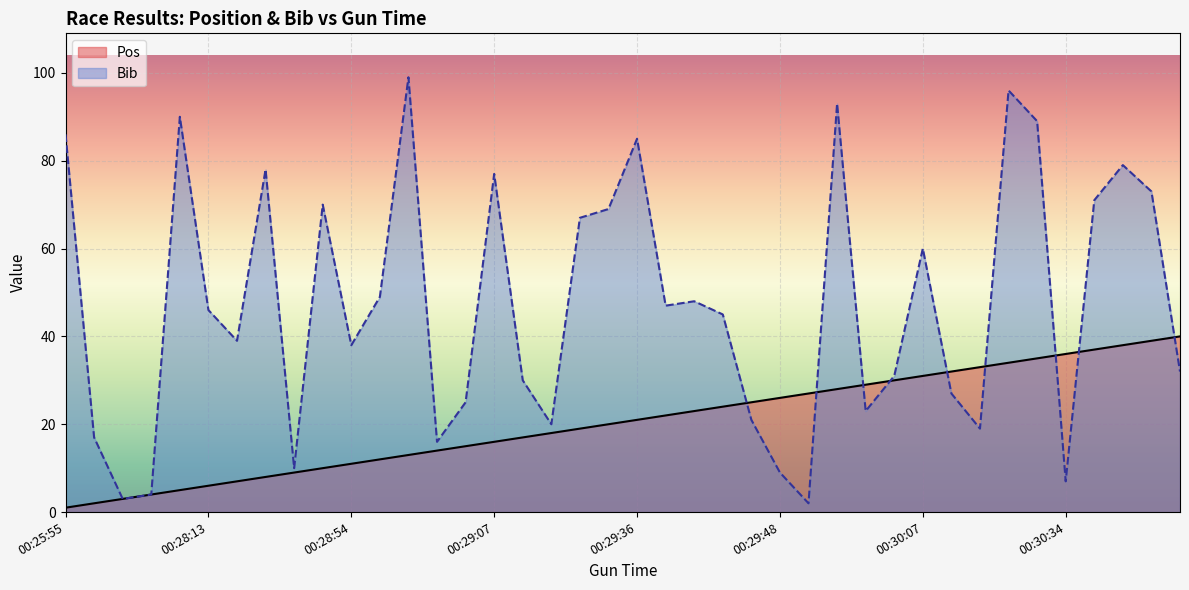

The Pos series shows 18 at 00:28:54. True or false?

False